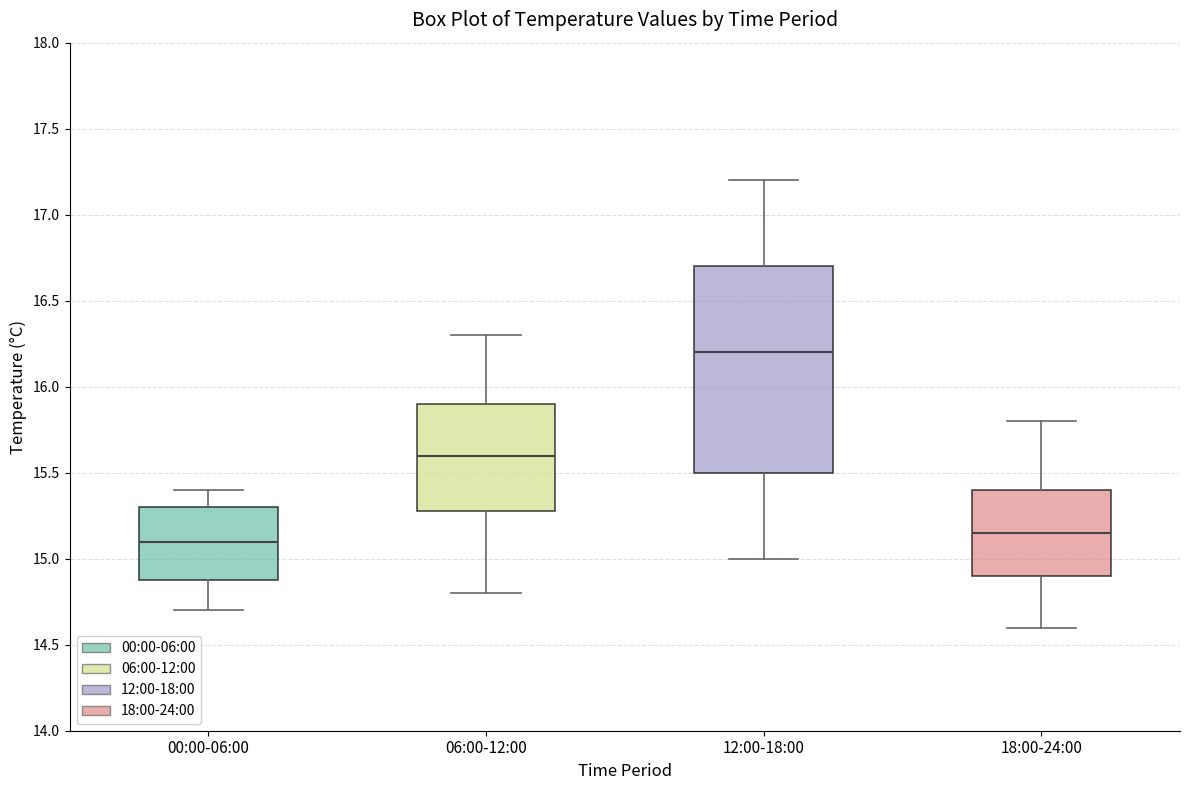

Comparing the boxes themselves (not the whiskers), which one is the tallest?

12:00-18:00